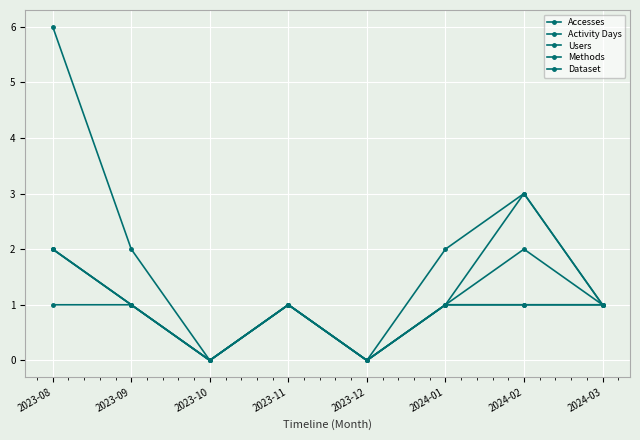

Rank the categories by Dataset value from highest to lowest.

2023-08, 2023-09, 2023-11, 2024-01, 2024-02, 2024-03, 2023-10, 2023-12